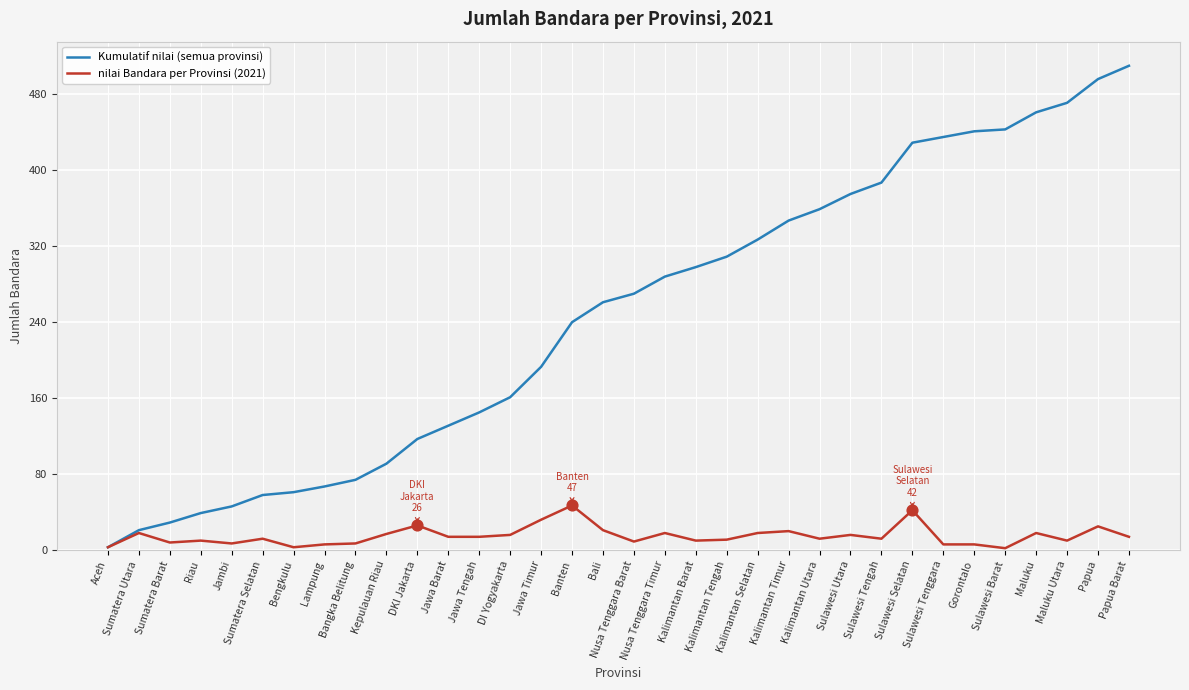

Which series has the largest total across all categories?

Kumulatif nilai (semua provinsi)